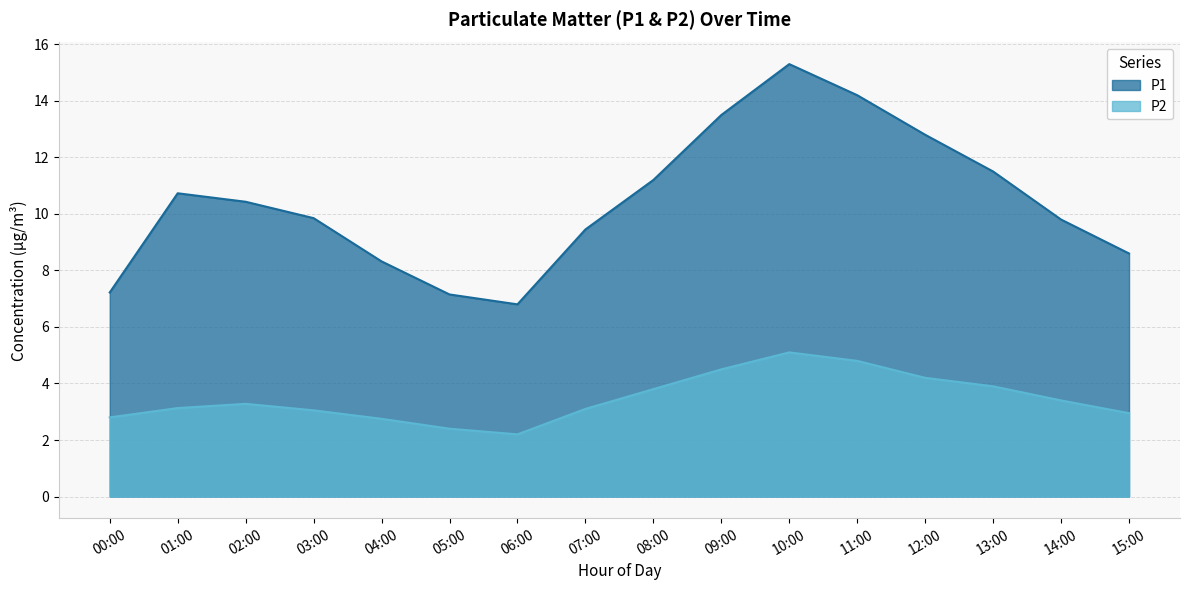

Read the P1 value at 15:00.

8.6